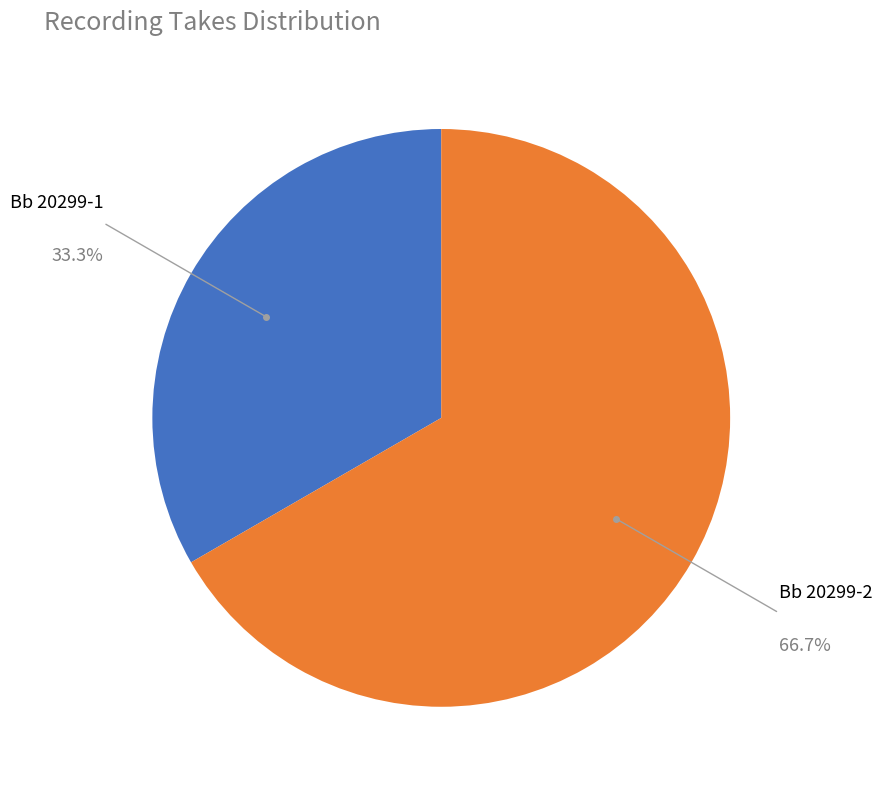

Does any single category account for the majority?

Yes